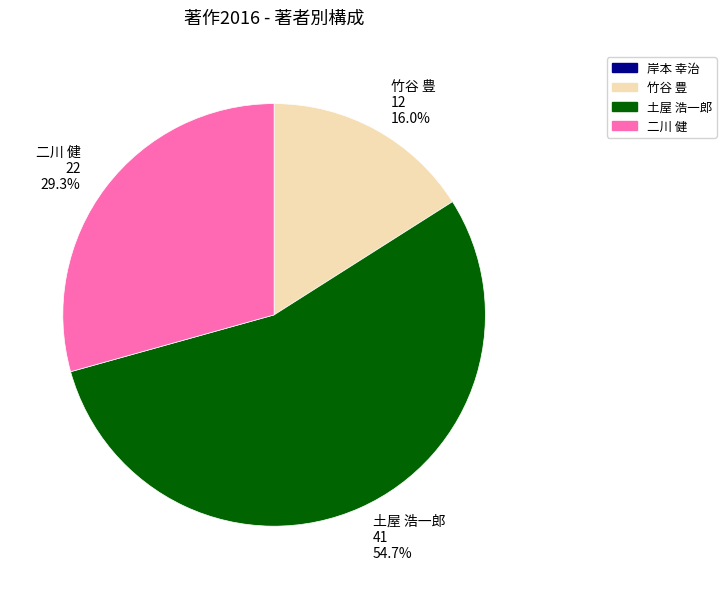

Between 二川 健 and 竹谷 豊, which is larger?

二川 健